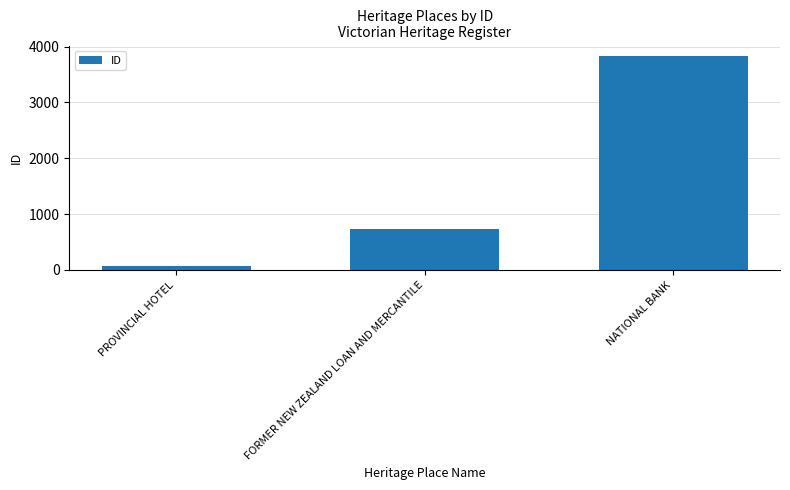

Are the bars grouped side by side (vs. stacked)?

No